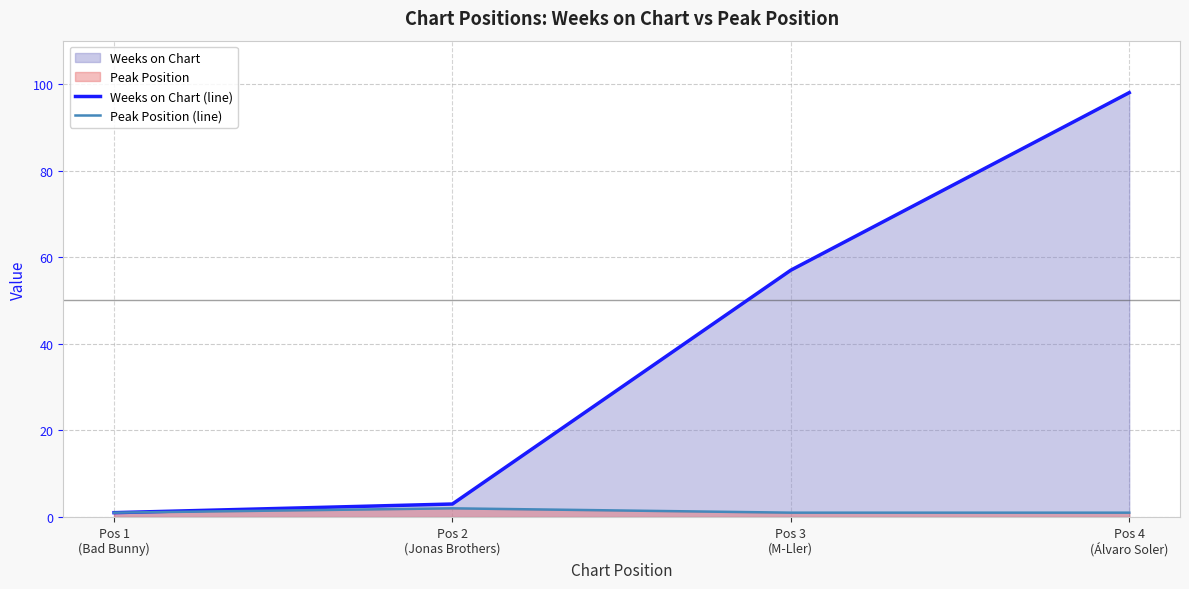

Is the value of Weeks on Chart (line) at Pos 1
(Bad Bunny) greater than the value of Peak Position (line) at Pos 3
(M-Ller)?

No